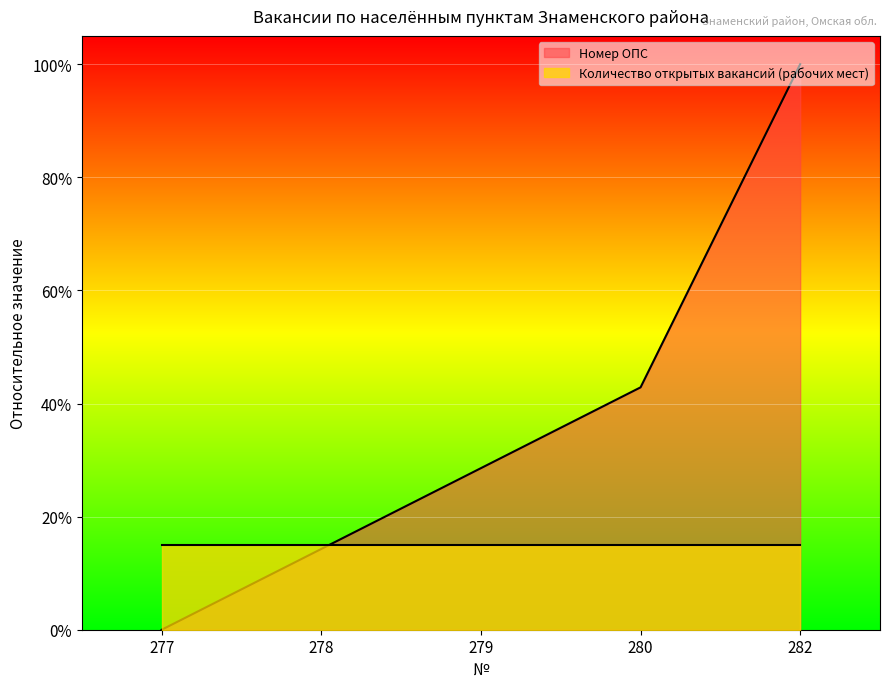

List the labels in order of value, smallest first.

277, 278, 279, 280, 282